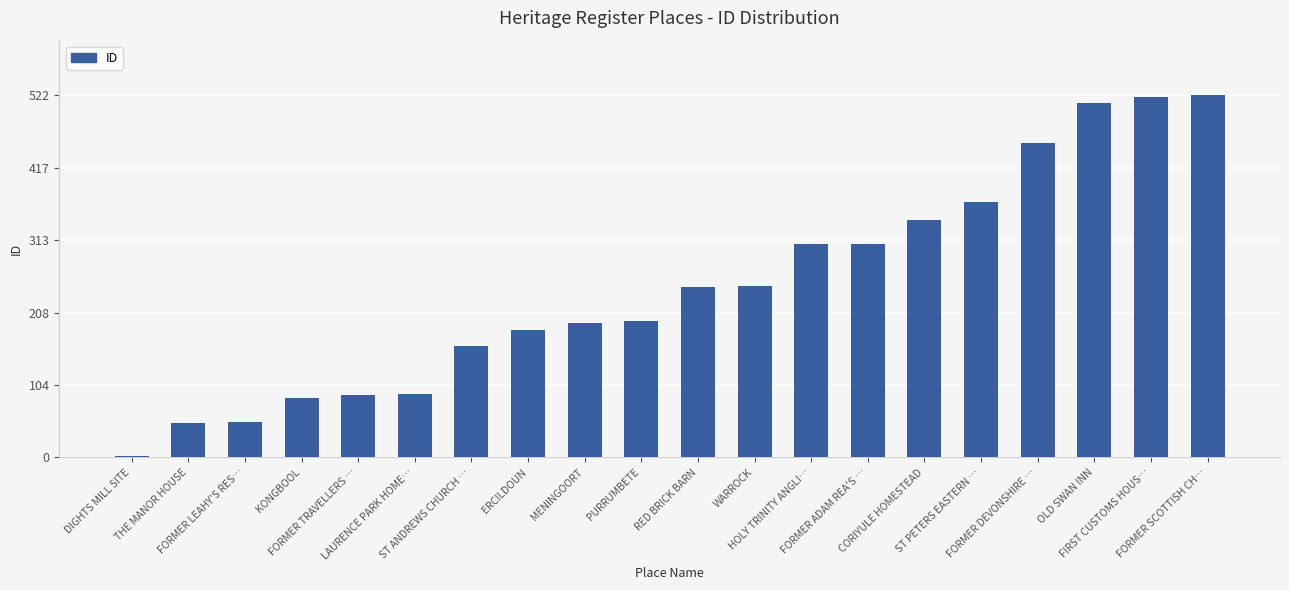

True or false: the data shows 40 at LAURENCE PARK HOME….

False